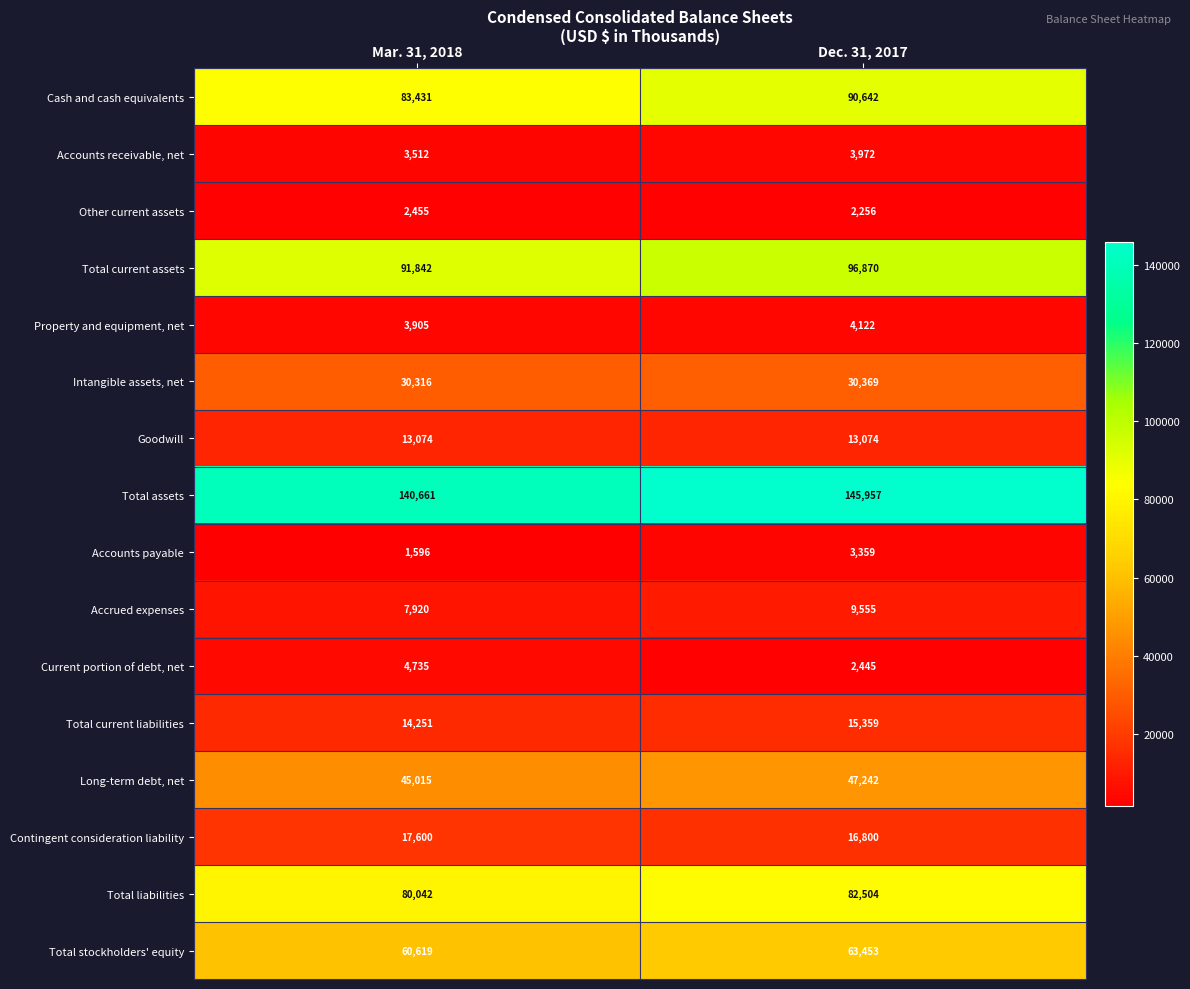

Which series changed the most between Mar. 31, 2018 and Dec. 31, 2017?

Cash and cash equivalents